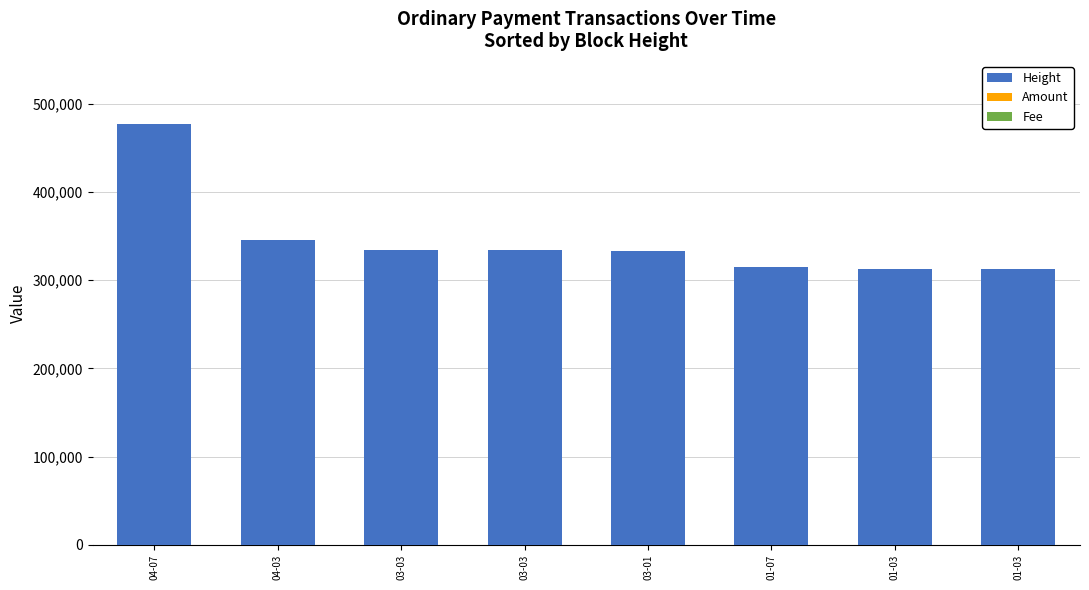

The Height series shows 552307.0 at 03-03. True or false?

False